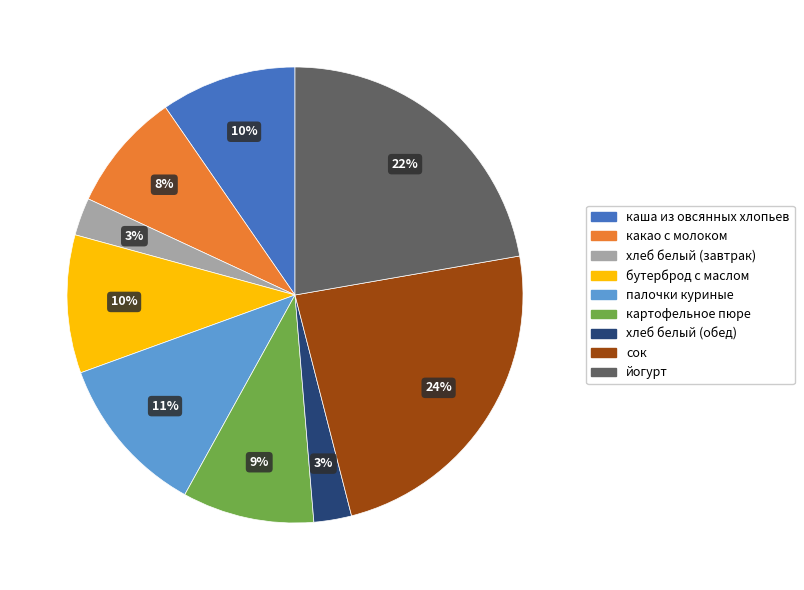

Count the number of slices in the pie.

9